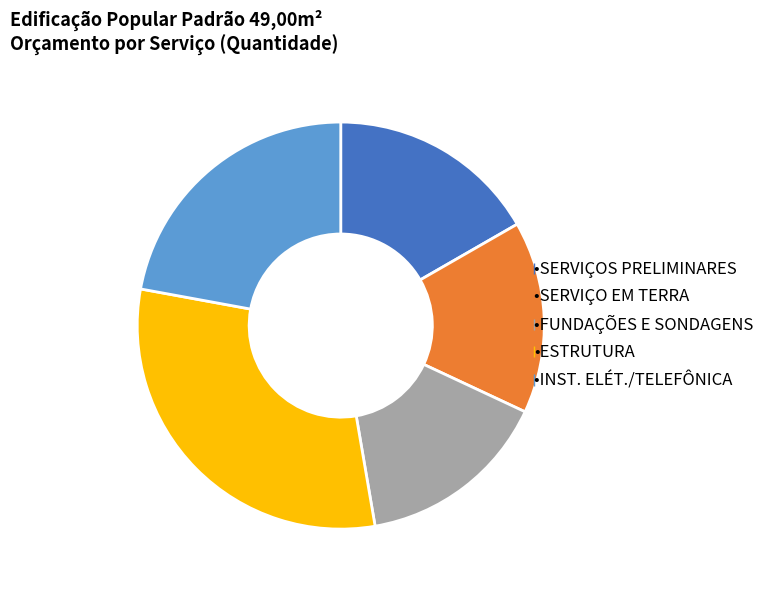

Is there a majority slice in this chart?

No